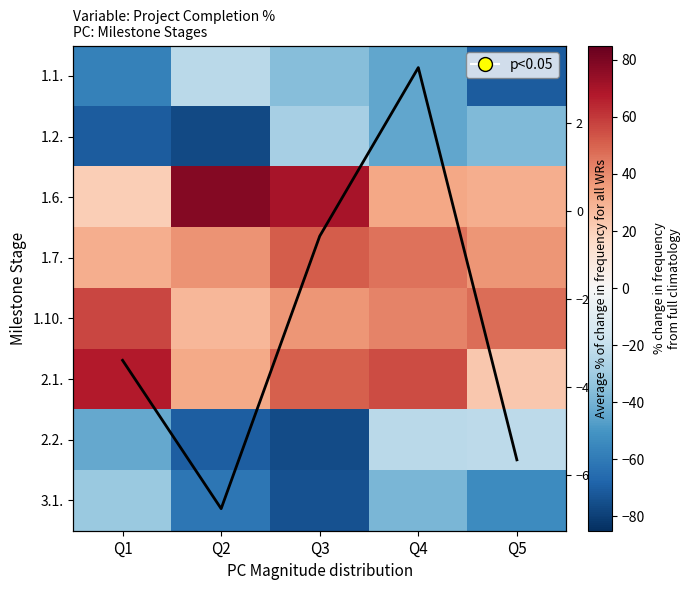

The 2.1. series shows 67.1 at Q1. True or false?

True